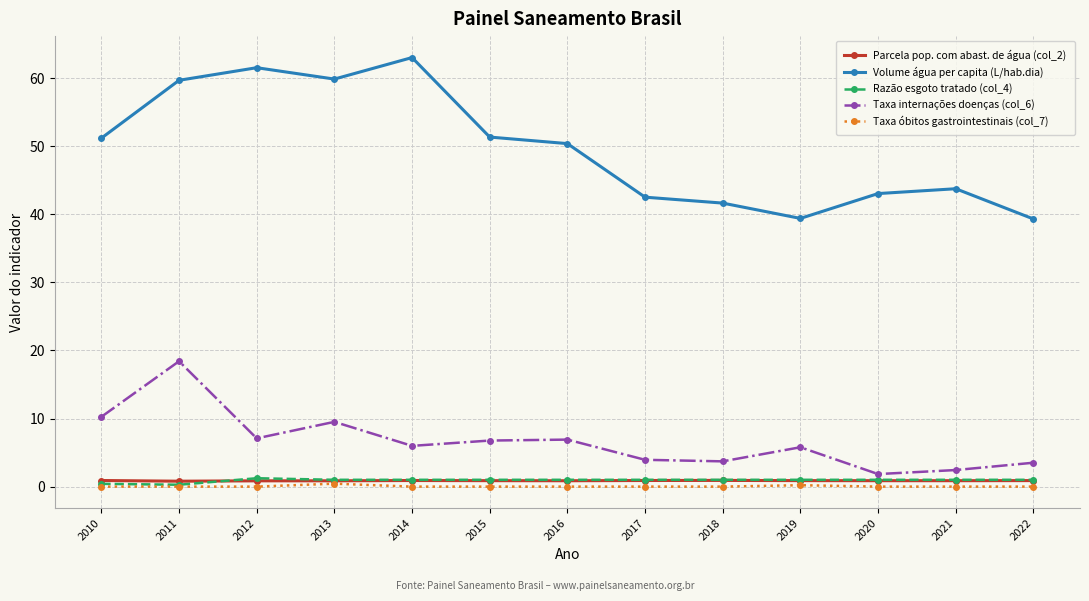

What is the value of the Volume água per capita (L/hab.dia) point at the 8th from the left?

42.5